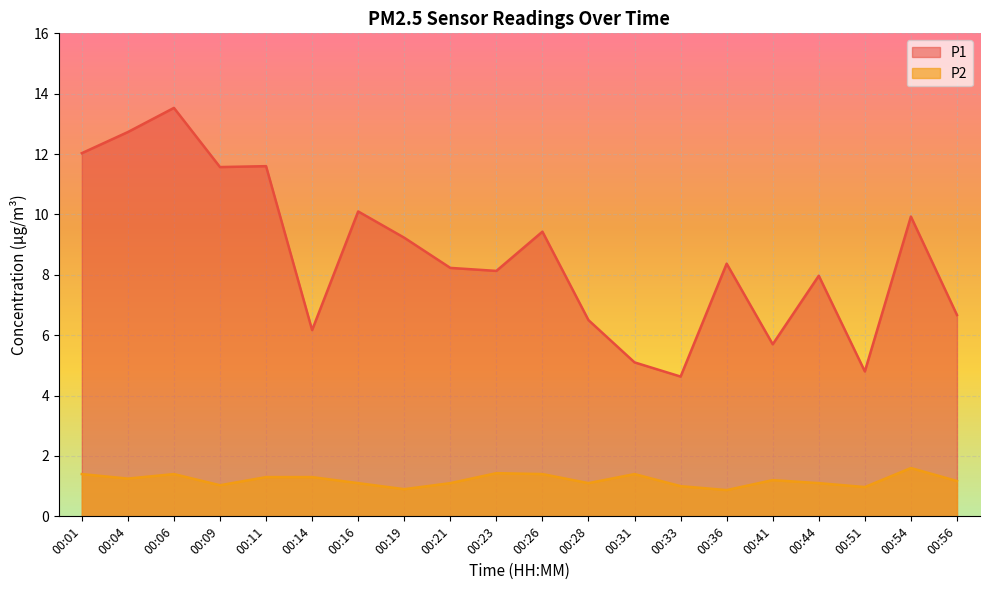

Which series changed the most between 00:44 and 00:54?

P1